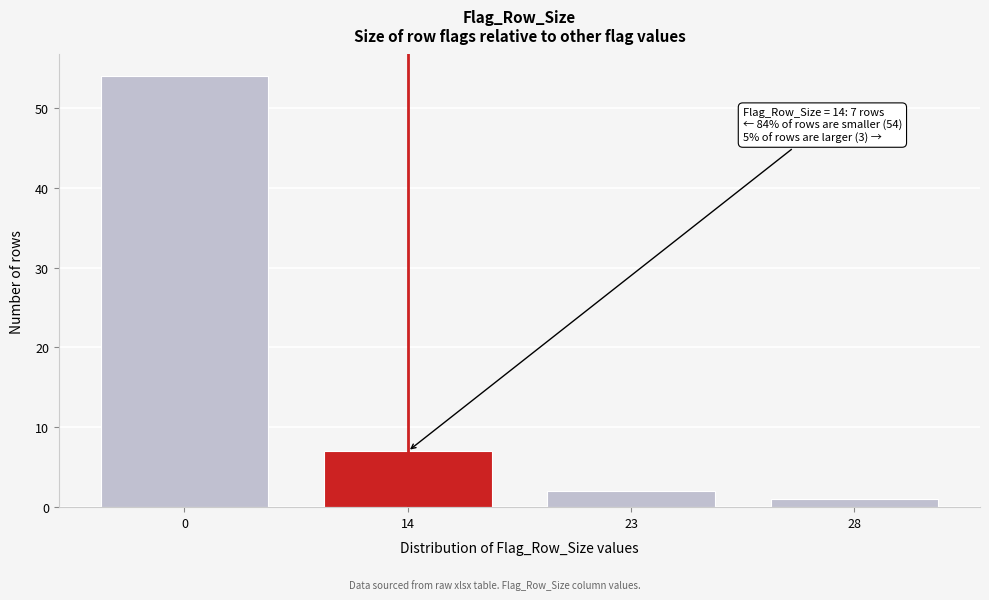

Reading left to right, what are all the values shown in this chart?

54	7	2	1